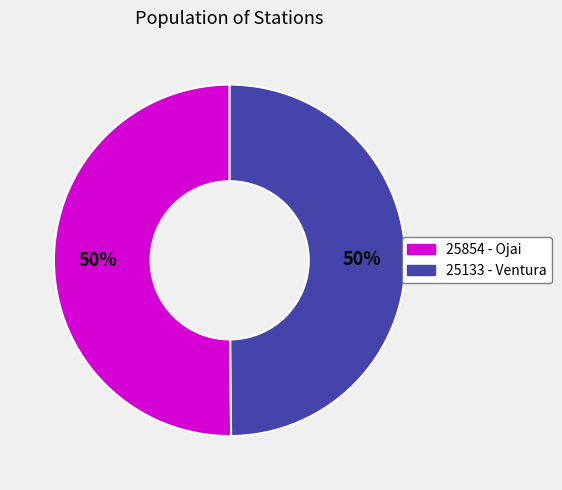

To the nearest percent, what is the average slice percentage?

50%